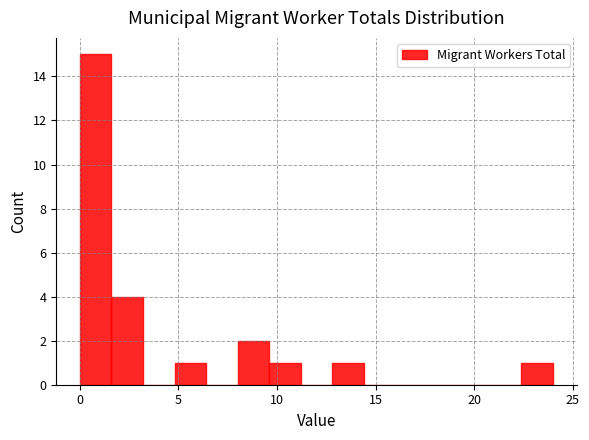

Around what value on the x-axis is the tallest bar? Give the approximate position of its centre, as read against the axis.

1.0